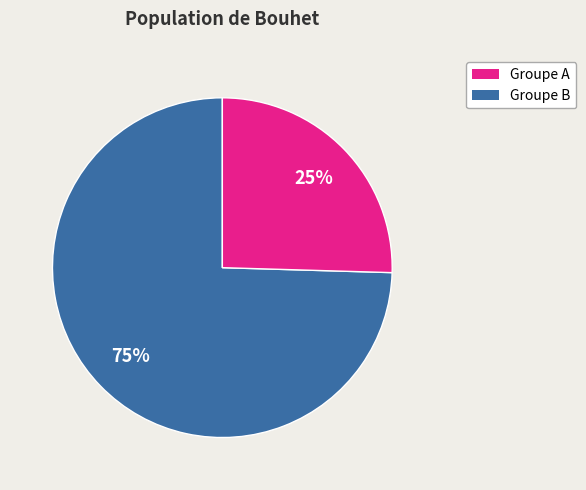

Is there any slice that represents more than half of the pie?

Yes